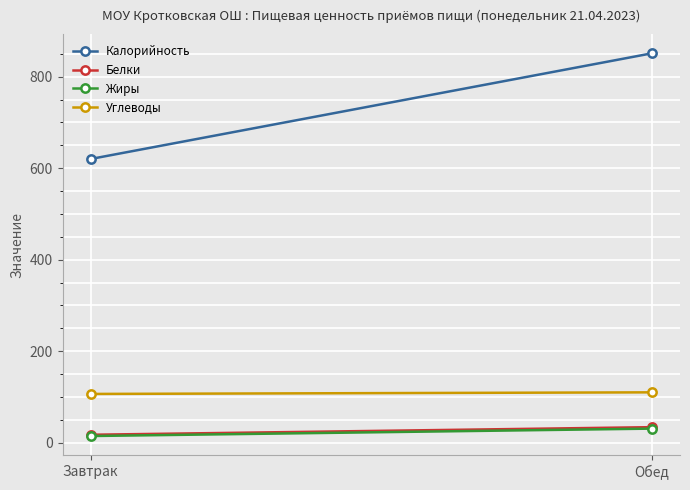

Reading left to right, extract all data points from this chart.

Калорийность: Завтрак=620.0	Обед=851.0
Белки: Завтрак=17.3	Обед=33.9
Жиры: Завтрак=14.5	Обед=30.7
Углеводы: Завтрак=106.5	Обед=110.0